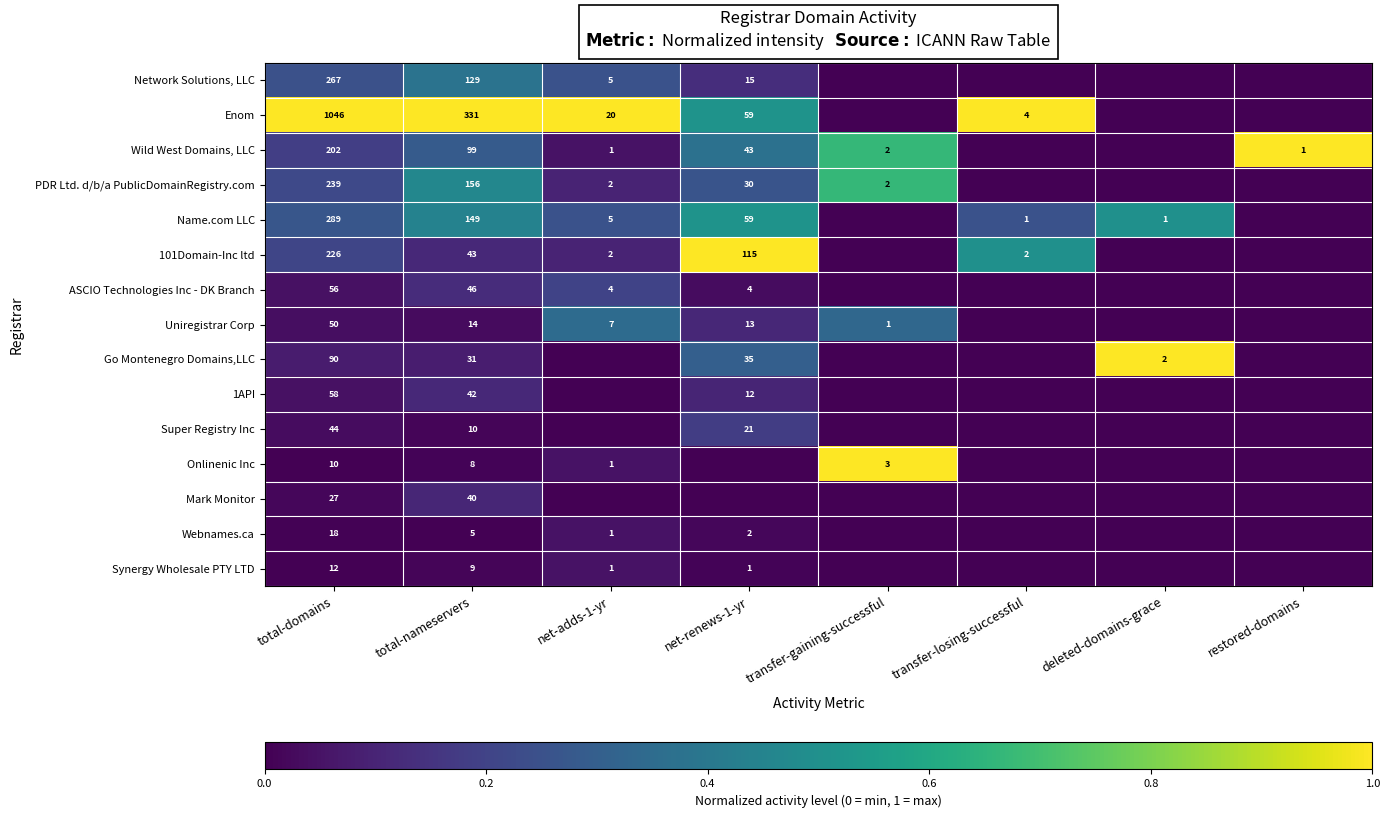

Is it true that Name.com LLC equals 260 at total-nameservers?

False